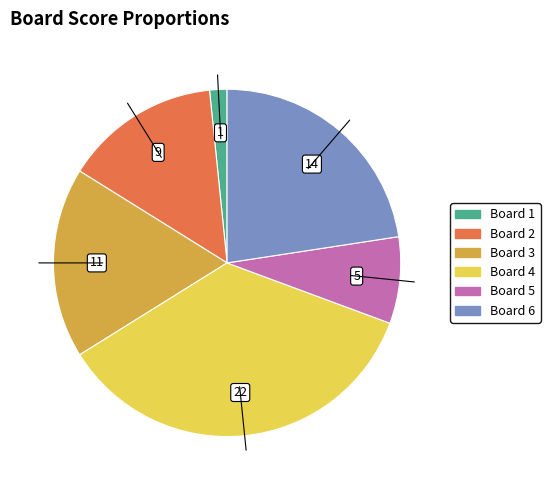

Do Board 2 and Board 3 together represent more than half of the pie?

No